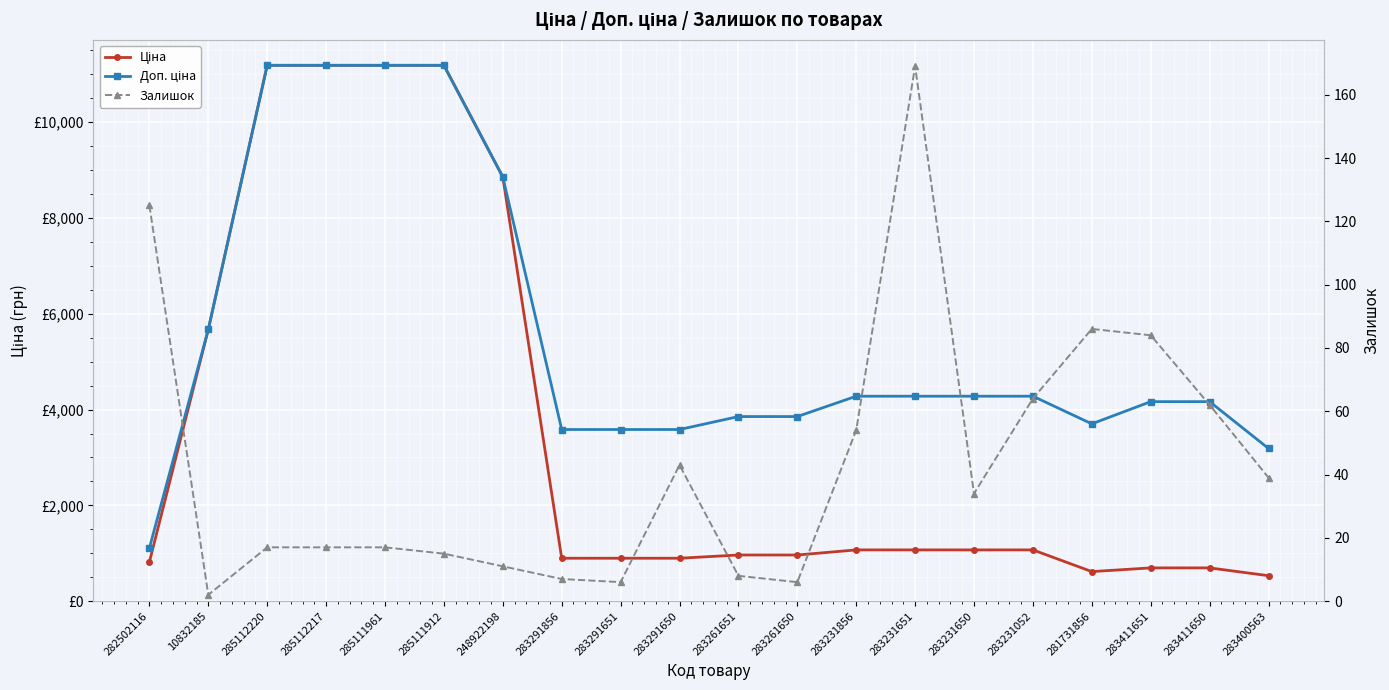

What is the difference between the second highest and second lowest values in the Ціна series?

10571.2